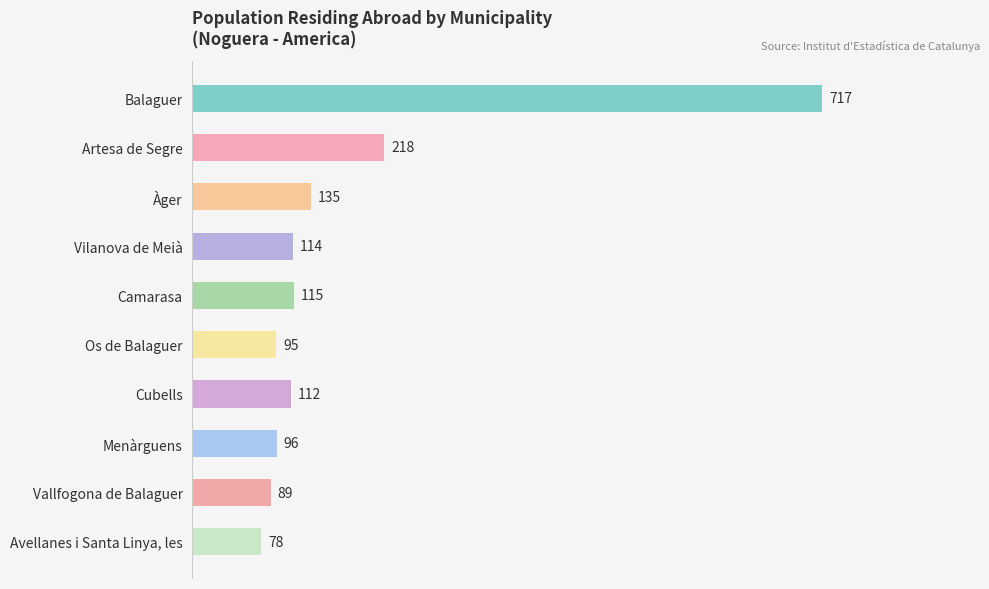

Between Vallfogona de Balaguer and Cubells, which is larger?

Cubells